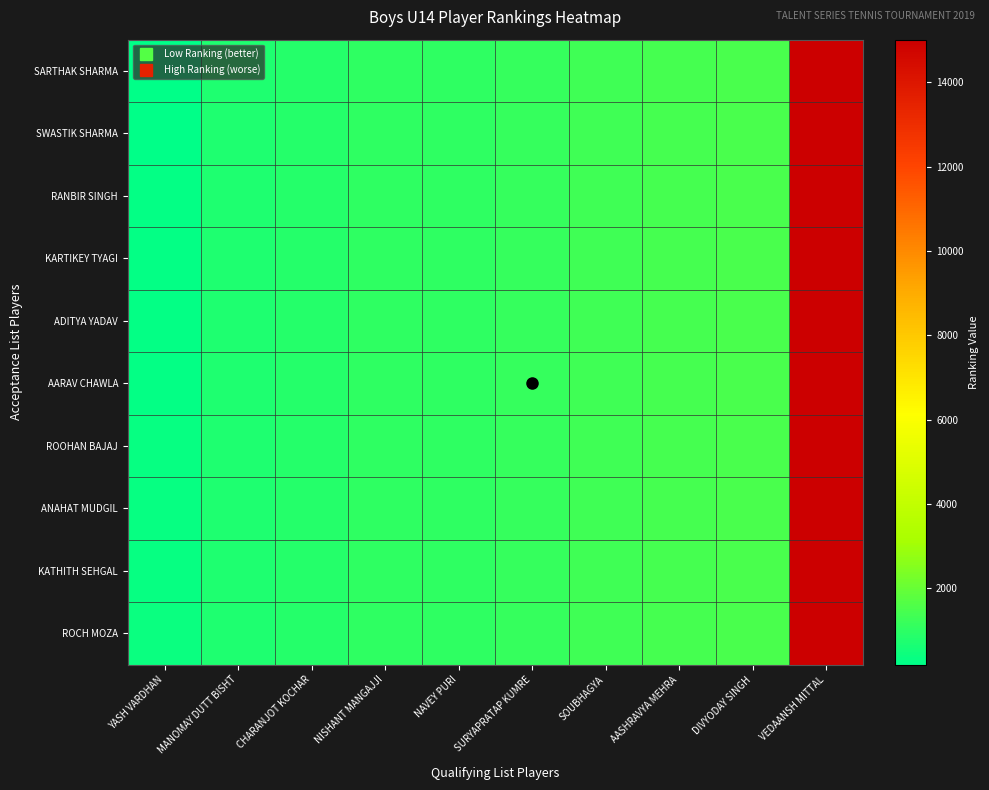

Reading right to left, extract all data points from this chart.

SARTHAK SHARMA: VEDAANSH MITTAL=15015	DIVYODAY SINGH=1505	AASHRAVYA MEHRA=1450	SOUBHAGYA=1326	SURYAPRATAP KUMRE=1159	NAVEY PURI=1015	NISHANT MANGAJJI=1003	CHARANJOT KOCHAR=828	MANOMAY DUTT BISHT=749	YASH VARDHAN=183
SWASTIK SHARMA: VEDAANSH MITTAL=15015	DIVYODAY SINGH=1505	AASHRAVYA MEHRA=1450	SOUBHAGYA=1326	SURYAPRATAP KUMRE=1159	NAVEY PURI=1015	NISHANT MANGAJJI=1003	CHARANJOT KOCHAR=828	MANOMAY DUTT BISHT=749	YASH VARDHAN=191
RANBIR SINGH: VEDAANSH MITTAL=15015	DIVYODAY SINGH=1505	AASHRAVYA MEHRA=1450	SOUBHAGYA=1326	SURYAPRATAP KUMRE=1159	NAVEY PURI=1015	NISHANT MANGAJJI=1003	CHARANJOT KOCHAR=828	MANOMAY DUTT BISHT=749	YASH VARDHAN=242
KARTIKEY TYAGI: VEDAANSH MITTAL=15015	DIVYODAY SINGH=1505	AASHRAVYA MEHRA=1450	SOUBHAGYA=1326	SURYAPRATAP KUMRE=1159	NAVEY PURI=1015	NISHANT MANGAJJI=1003	CHARANJOT KOCHAR=828	MANOMAY DUTT BISHT=749	YASH VARDHAN=259
ADITYA YADAV: VEDAANSH MITTAL=15015	DIVYODAY SINGH=1505	AASHRAVYA MEHRA=1450	SOUBHAGYA=1326	SURYAPRATAP KUMRE=1159	NAVEY PURI=1015	NISHANT MANGAJJI=1003	CHARANJOT KOCHAR=828	MANOMAY DUTT BISHT=749	YASH VARDHAN=282
AARAV CHAWLA: VEDAANSH MITTAL=15015	DIVYODAY SINGH=1505	AASHRAVYA MEHRA=1450	SOUBHAGYA=1326	SURYAPRATAP KUMRE=1159	NAVEY PURI=1015	NISHANT MANGAJJI=1003	CHARANJOT KOCHAR=828	MANOMAY DUTT BISHT=749	YASH VARDHAN=298
ROOHAN BAJAJ: VEDAANSH MITTAL=15015	DIVYODAY SINGH=1505	AASHRAVYA MEHRA=1450	SOUBHAGYA=1326	SURYAPRATAP KUMRE=1159	NAVEY PURI=1015	NISHANT MANGAJJI=1003	CHARANJOT KOCHAR=828	MANOMAY DUTT BISHT=749	YASH VARDHAN=320
ANAHAT MUDGIL: VEDAANSH MITTAL=15015	DIVYODAY SINGH=1505	AASHRAVYA MEHRA=1450	SOUBHAGYA=1326	SURYAPRATAP KUMRE=1159	NAVEY PURI=1015	NISHANT MANGAJJI=1003	CHARANJOT KOCHAR=828	MANOMAY DUTT BISHT=749	YASH VARDHAN=332
KATHITH SEHGAL: VEDAANSH MITTAL=15015	DIVYODAY SINGH=1505	AASHRAVYA MEHRA=1450	SOUBHAGYA=1326	SURYAPRATAP KUMRE=1159	NAVEY PURI=1015	NISHANT MANGAJJI=1003	CHARANJOT KOCHAR=828	MANOMAY DUTT BISHT=749	YASH VARDHAN=353
ROCH MOZA: VEDAANSH MITTAL=15015	DIVYODAY SINGH=1505	AASHRAVYA MEHRA=1450	SOUBHAGYA=1326	SURYAPRATAP KUMRE=1159	NAVEY PURI=1015	NISHANT MANGAJJI=1003	CHARANJOT KOCHAR=828	MANOMAY DUTT BISHT=749	YASH VARDHAN=414